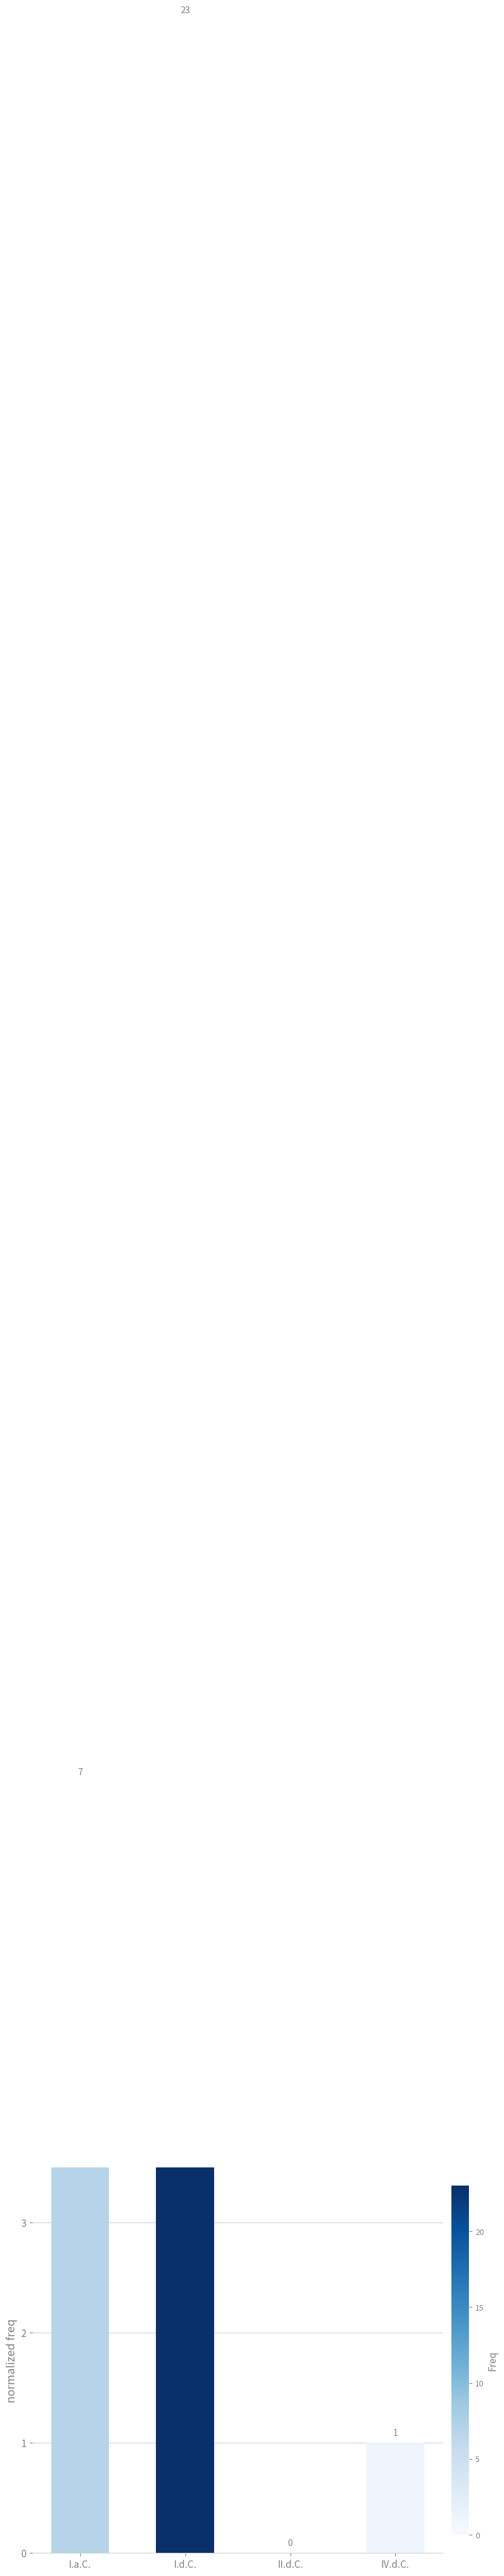

List the labels in order of value, smallest first.

II.d.C., IV.d.C., I.a.C., I.d.C.